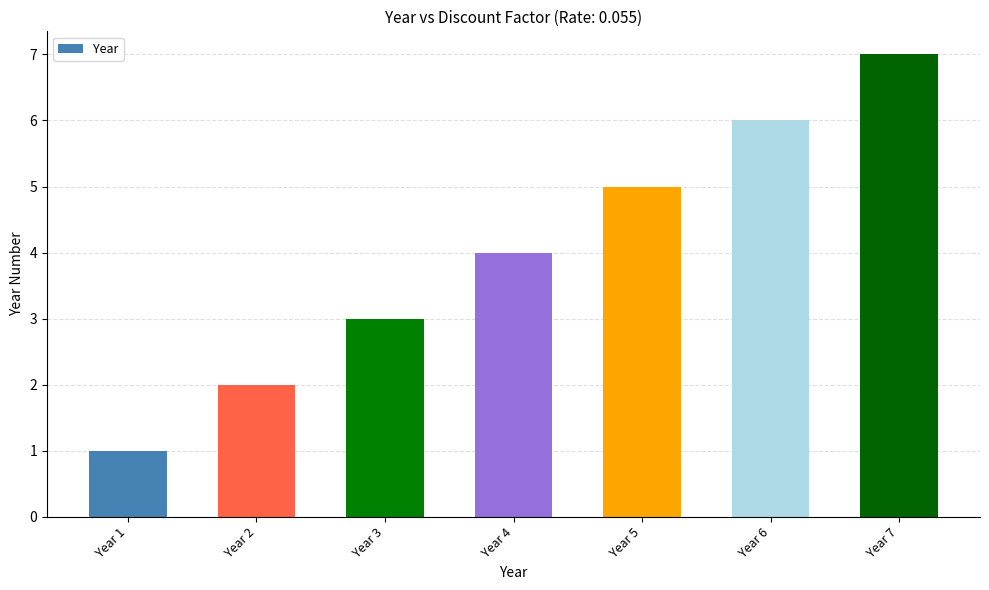

What is the difference between the maximum and minimum values?

6